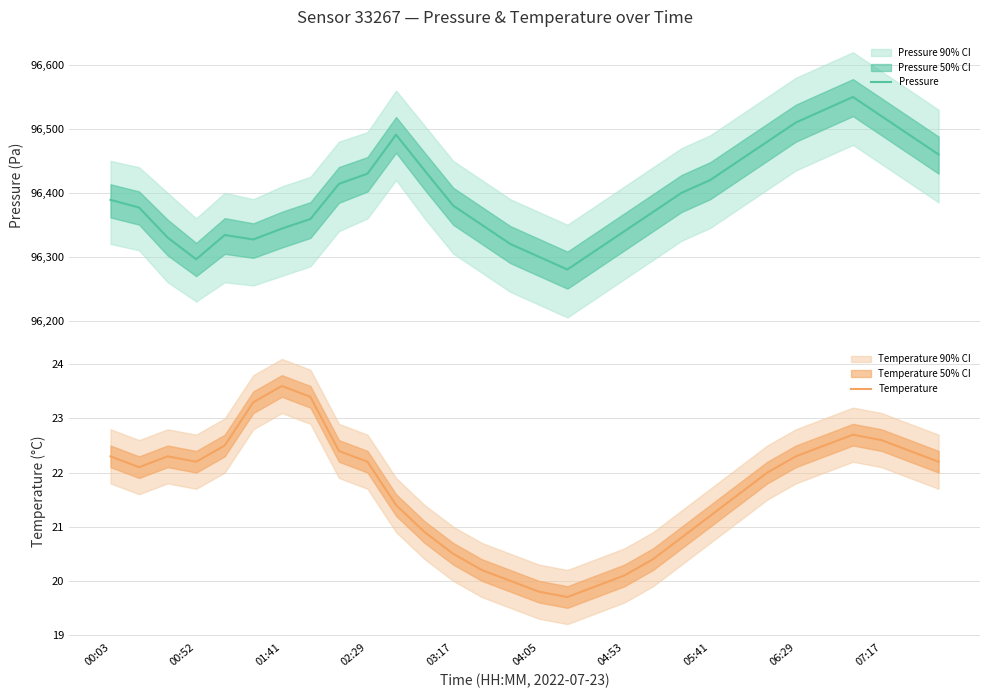

Is it true that Temperature equals 21.2 at 05:41?

True